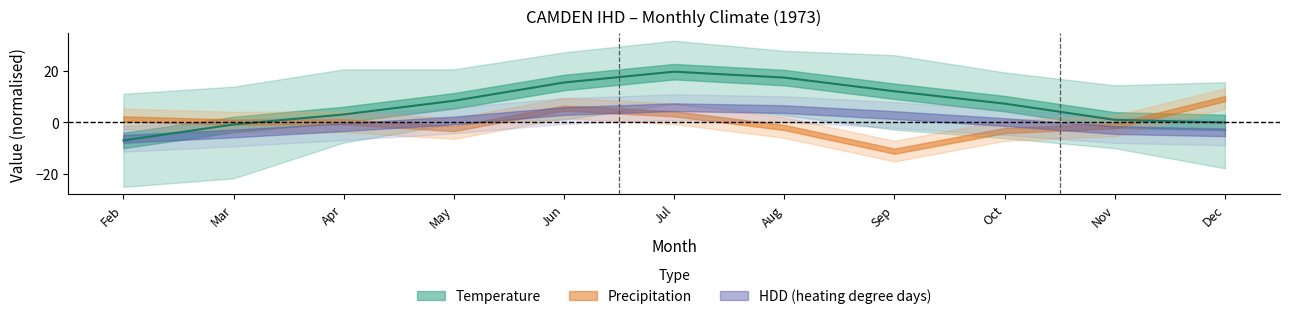

The chart shows a value of -17.5 at Dec. True or false?

False